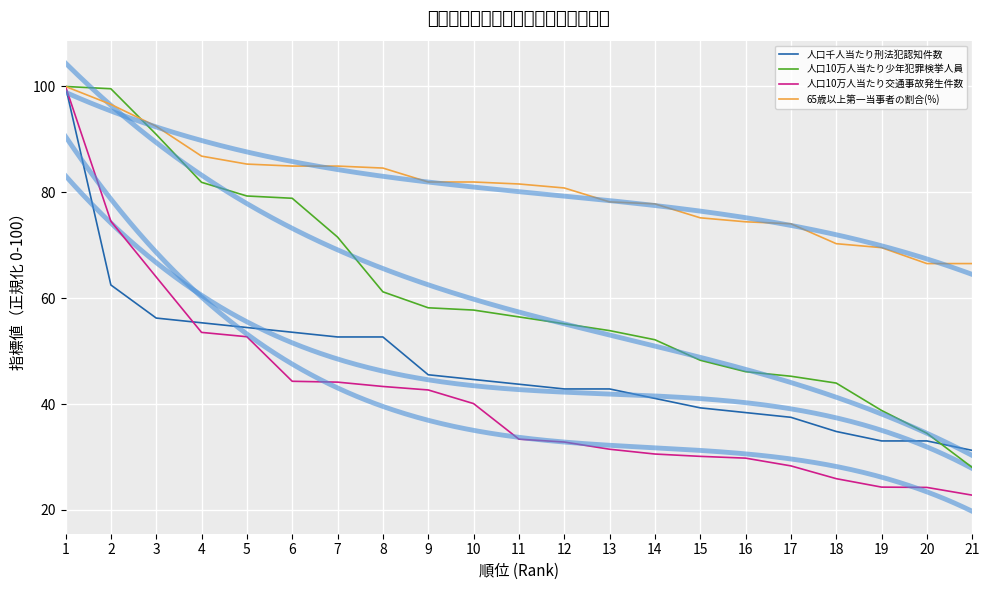

What is the lowest value of the 人口10万人当たり交通事故発生件数 series?

22.8